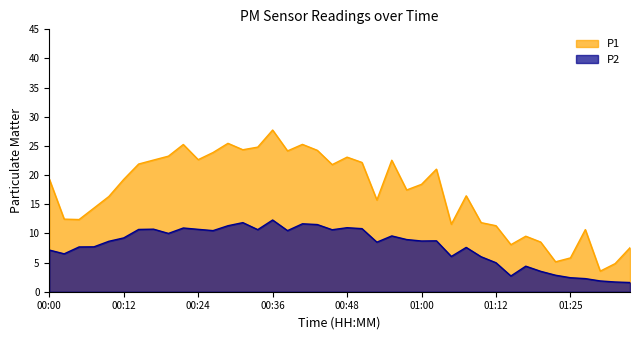

At which category is the sum across all series the highest?

00:36